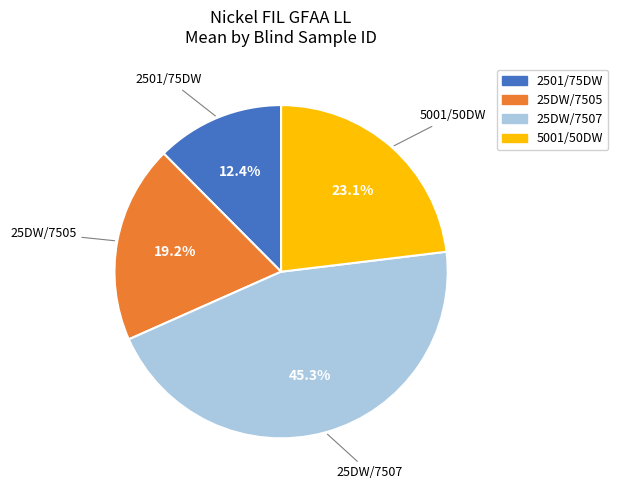

To the nearest percent, what portion does 2501/75DW represent?

12%